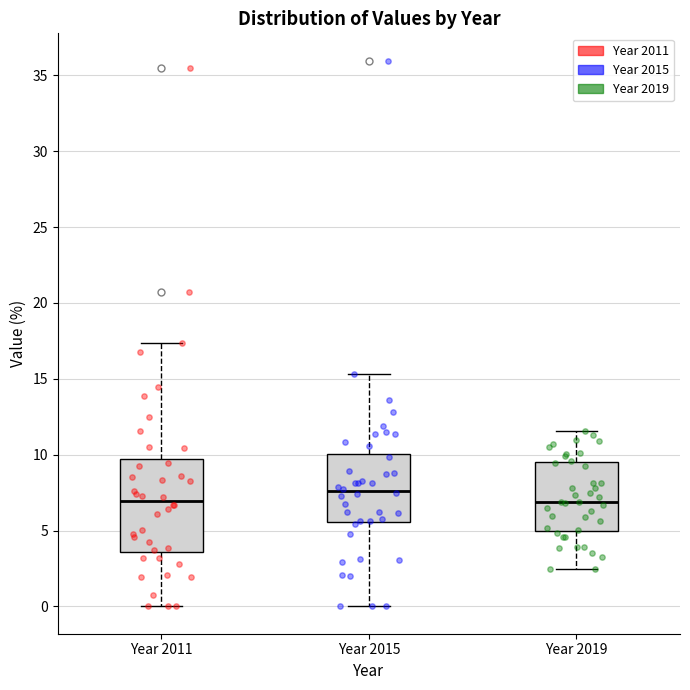

Which box's median line is the highest?

Year 2015